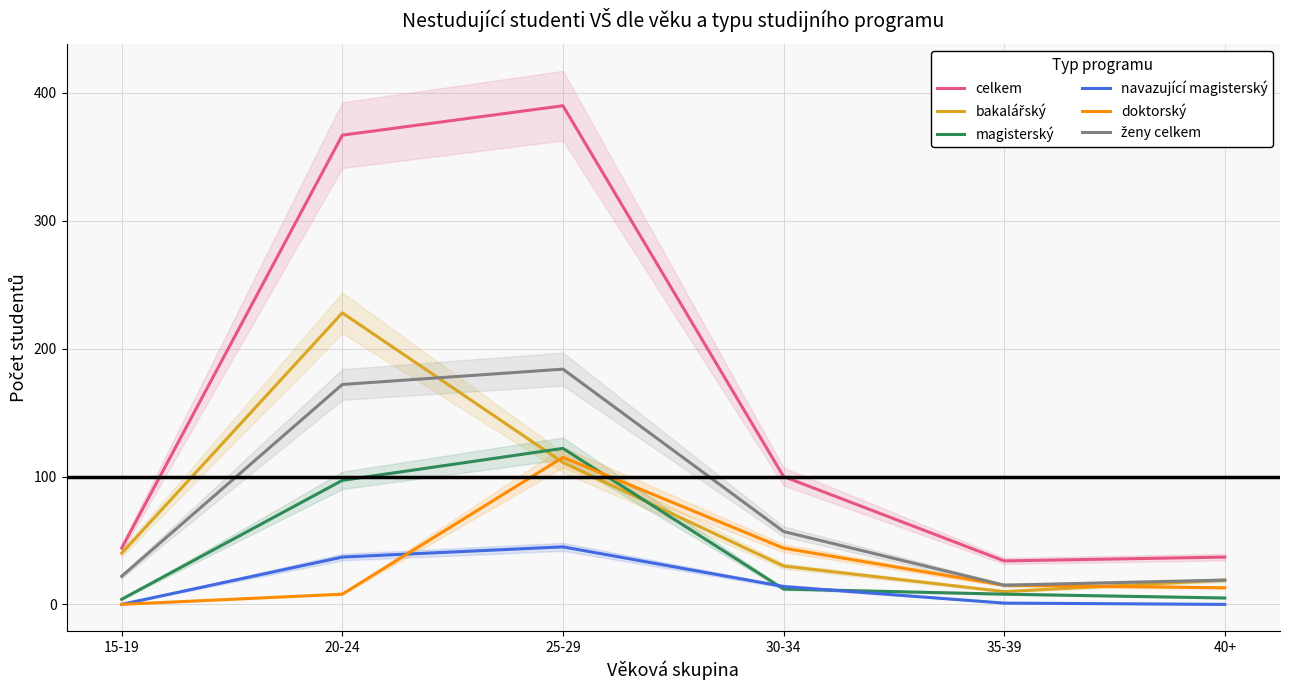

How many values in the bakalářský series are below 40?

3